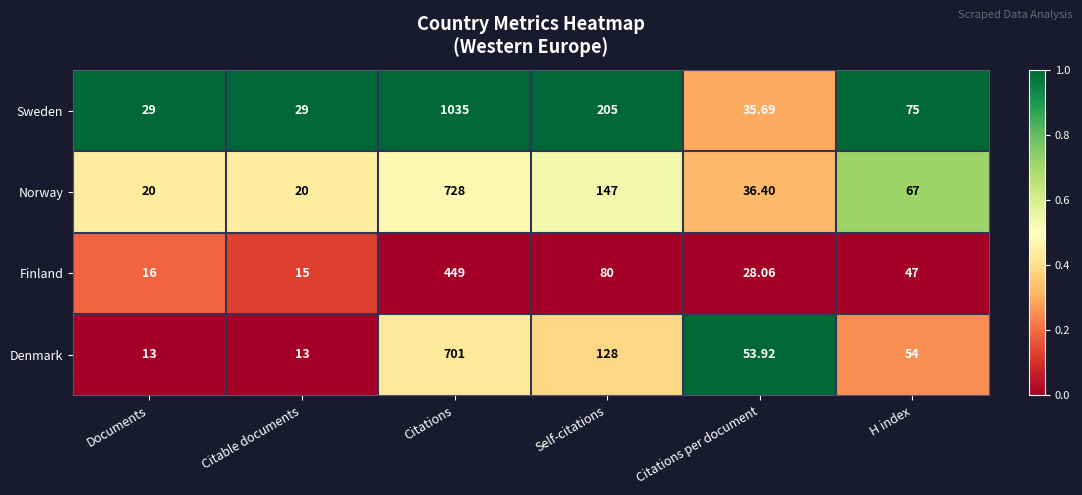

At Citable documents, list the series in order from smallest to largest.

Denmark, Finland, Norway, Sweden